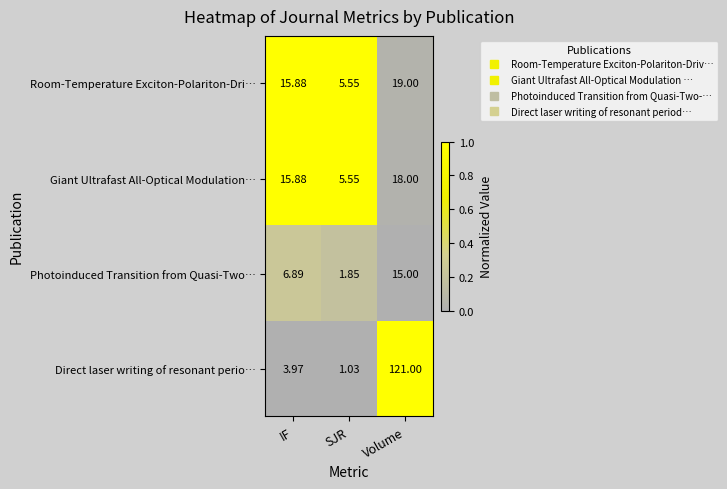

At which category is the sum across all series the highest?

Volume